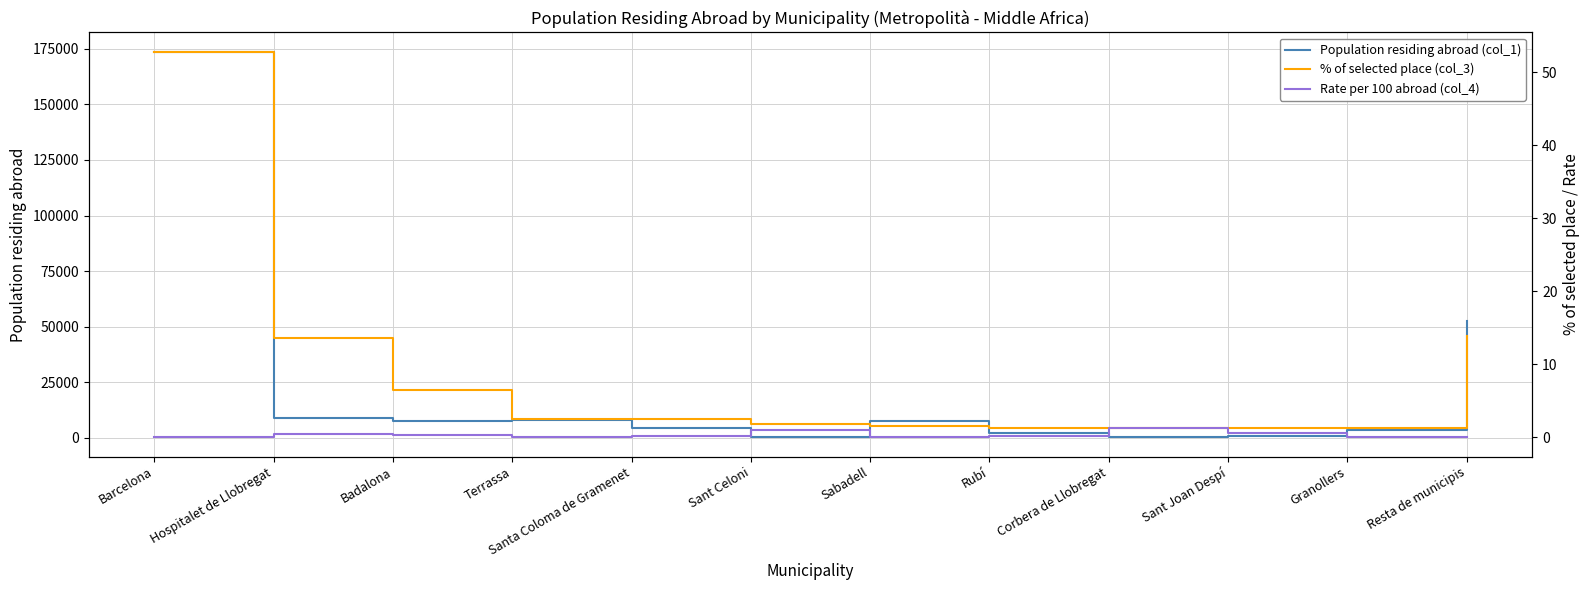

Which category has the lowest value in the Rate per 100 abroad (col_4) series?

Resta de municipis